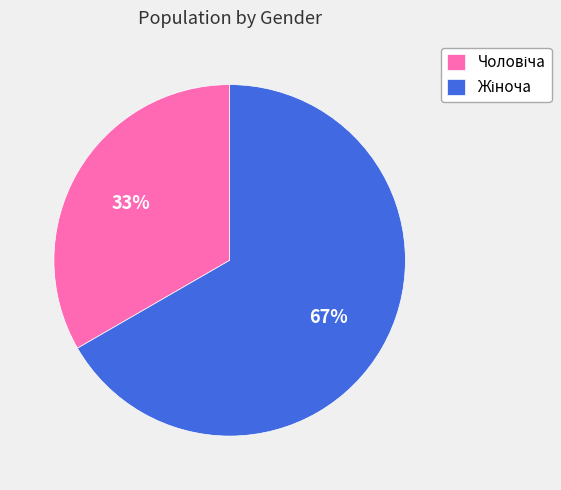

How many segments does this pie chart have?

2